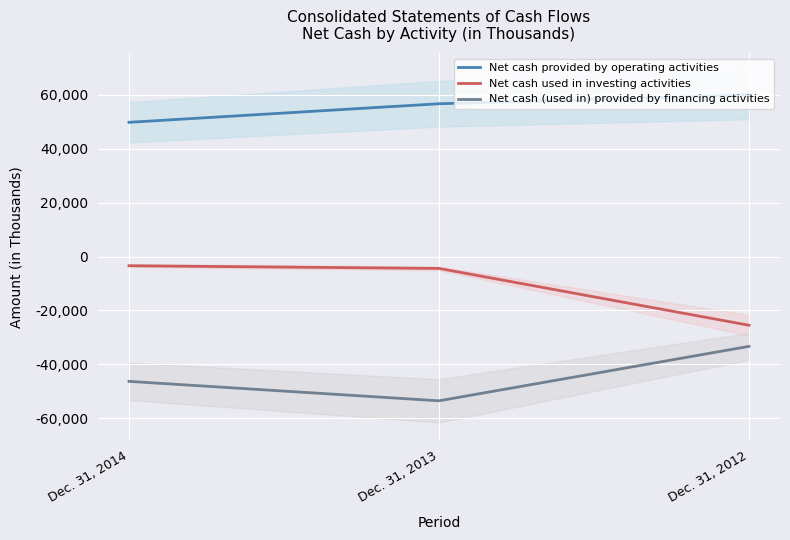

The Net cash used in investing activities series shows -25470 at Dec. 31, 2012. True or false?

True